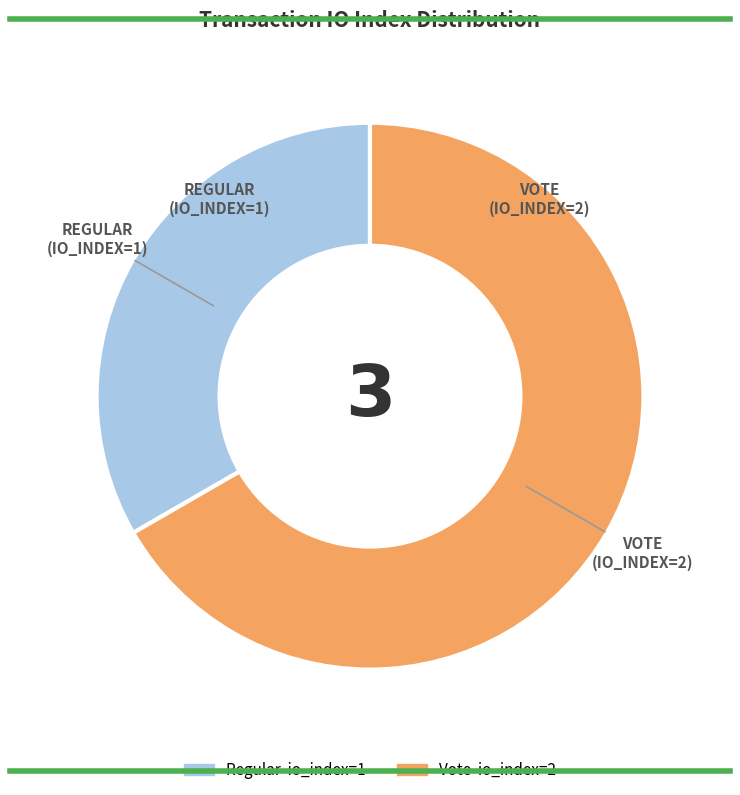

Is there any slice that represents more than half of the pie?

Yes